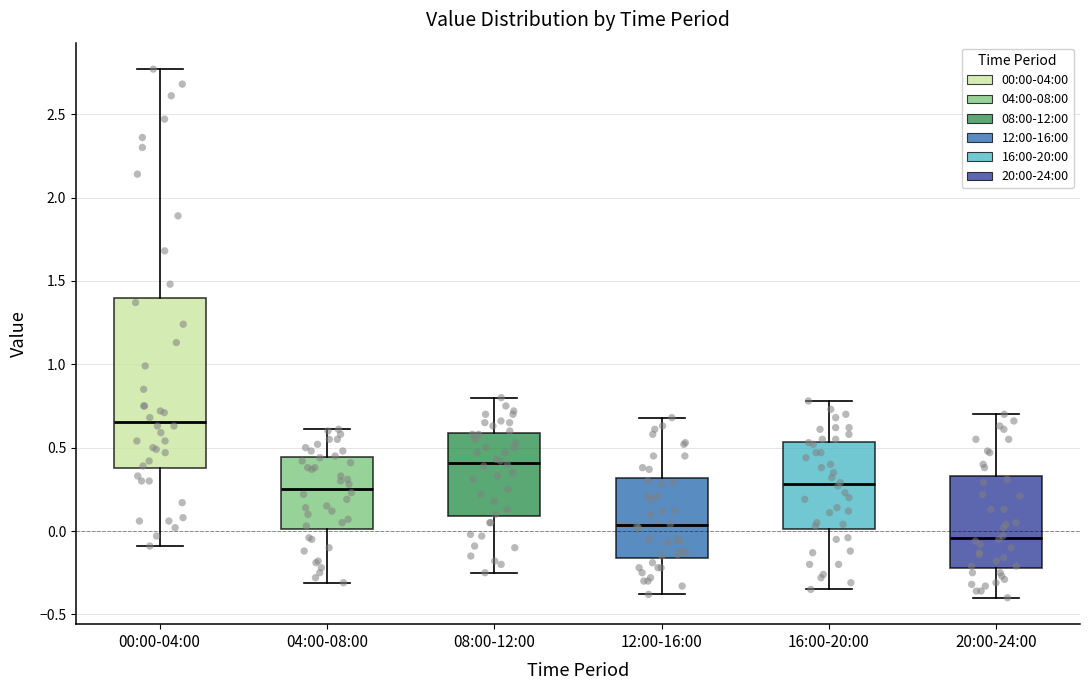

Where does the lower whisker of the box for 08:00-12:00 end on the y-axis? The values are not printed on the chart, so give them approximately, as read against the axis.

-0.25